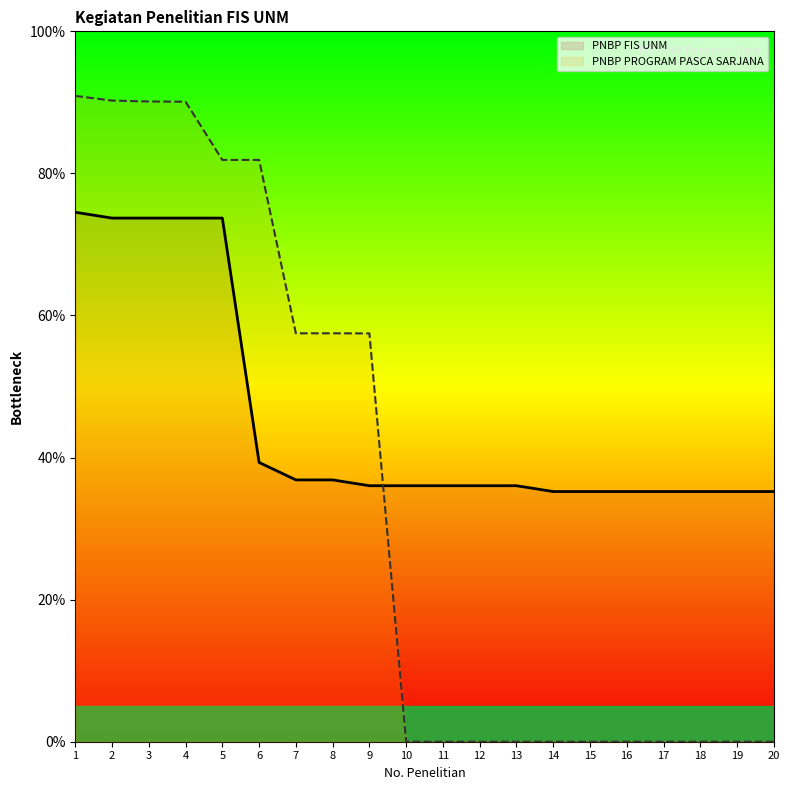

Between which two adjacent categories do PNBP PROGRAM PASCA SARJANA and PNBP FIS UNM first intersect?

9 and 10